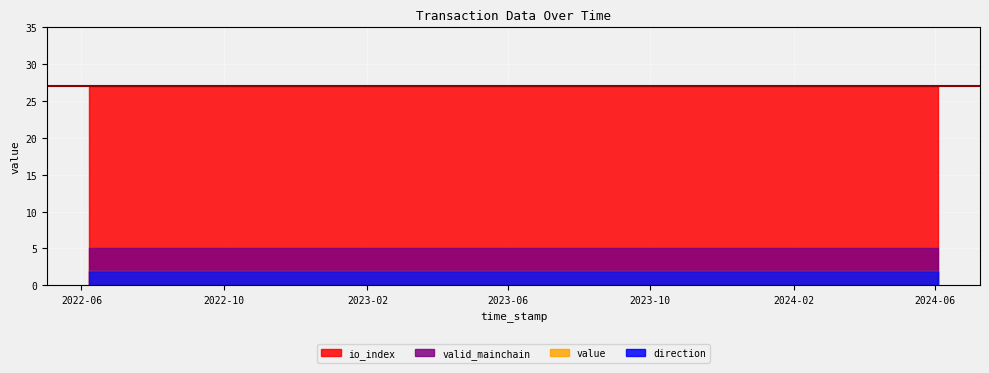

How many lines are shown in the chart?

4